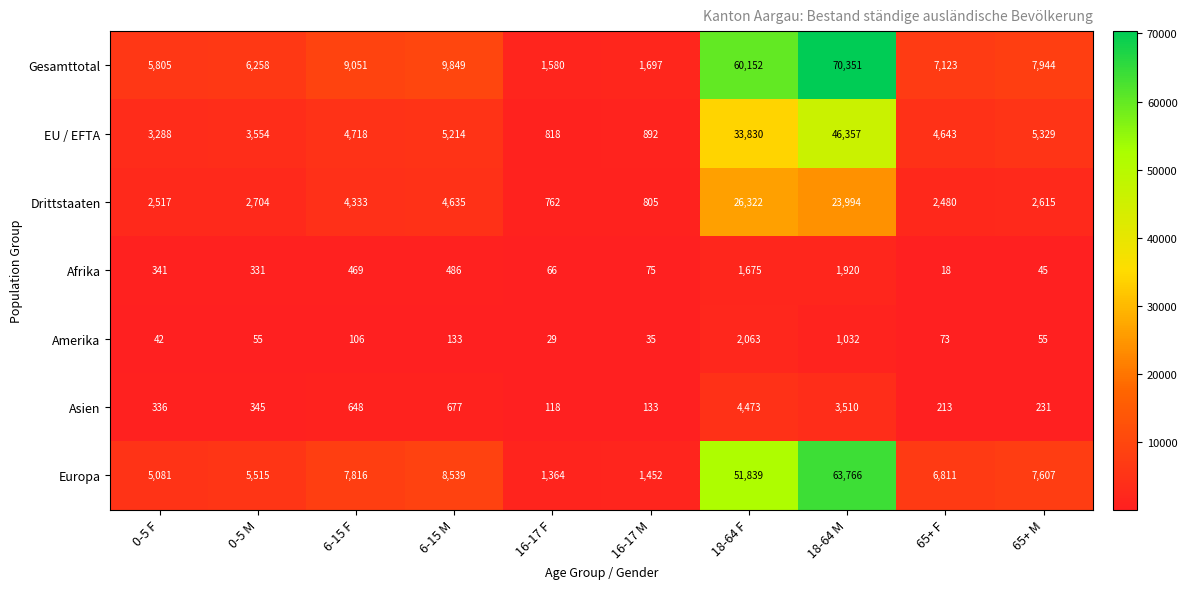

True or false: EU / EFTA has a value of 3554 at 0-5 M.

True